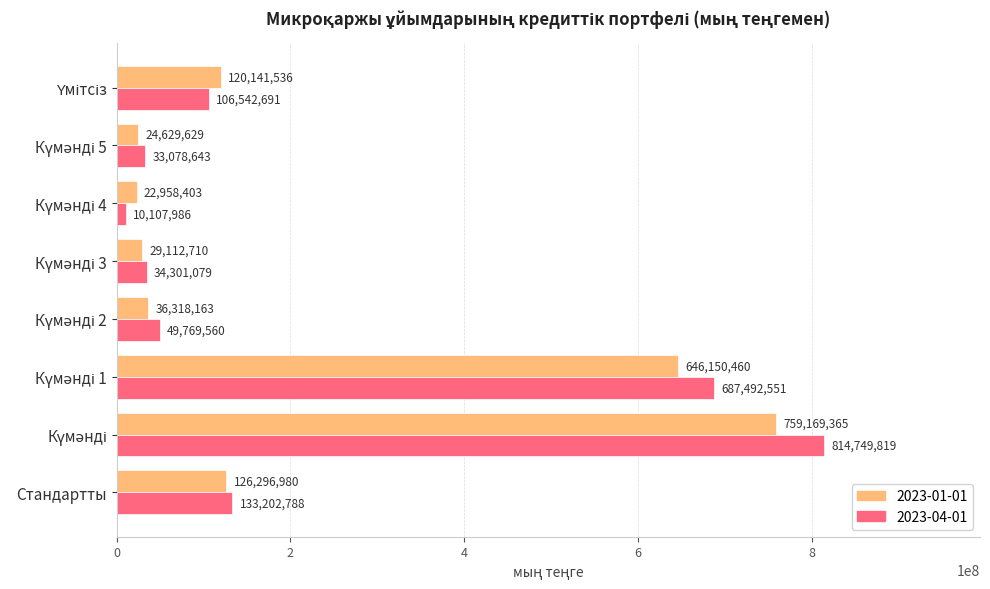

Which series has the widest spread of values?

2023-04-01